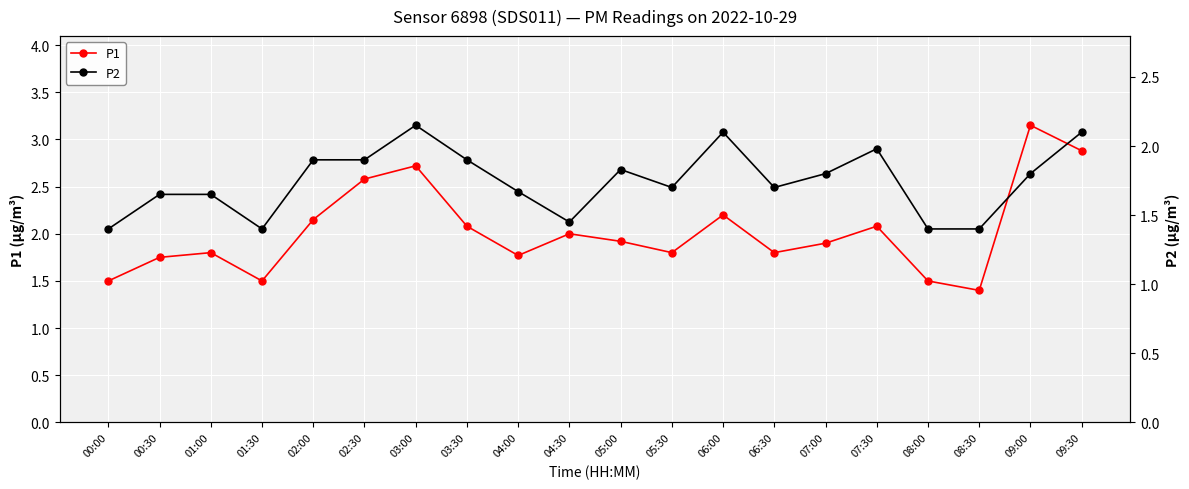

At which label does P2 reach its minimum?

00:00